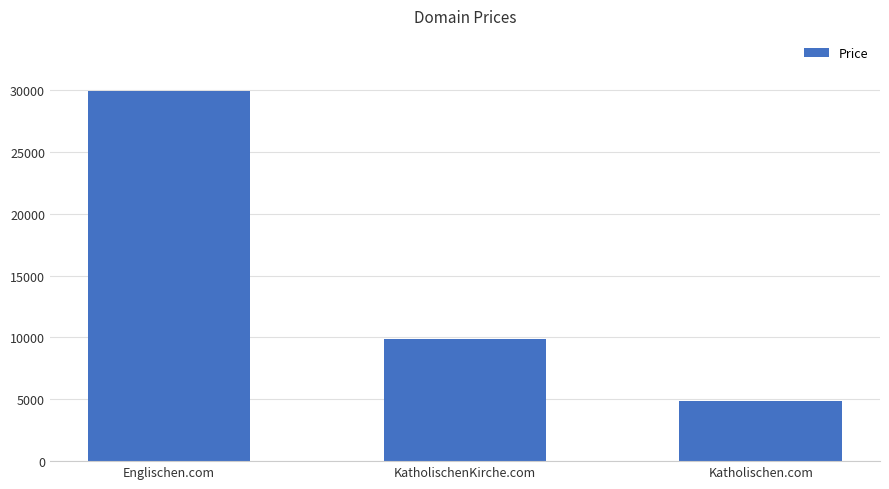

At which label does the data first exceed 9888?

Englischen.com